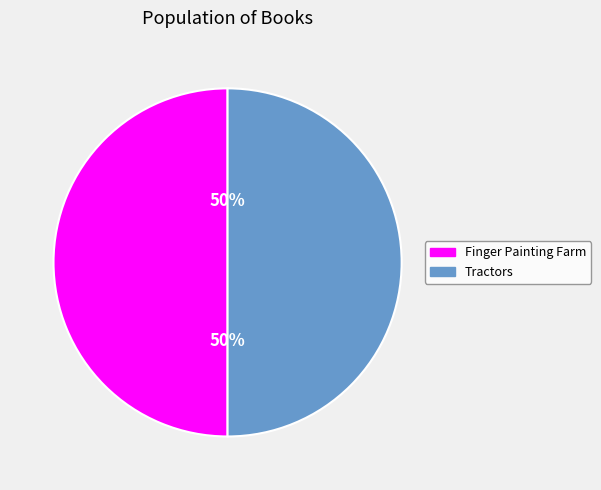

Count the number of slices in the pie.

2